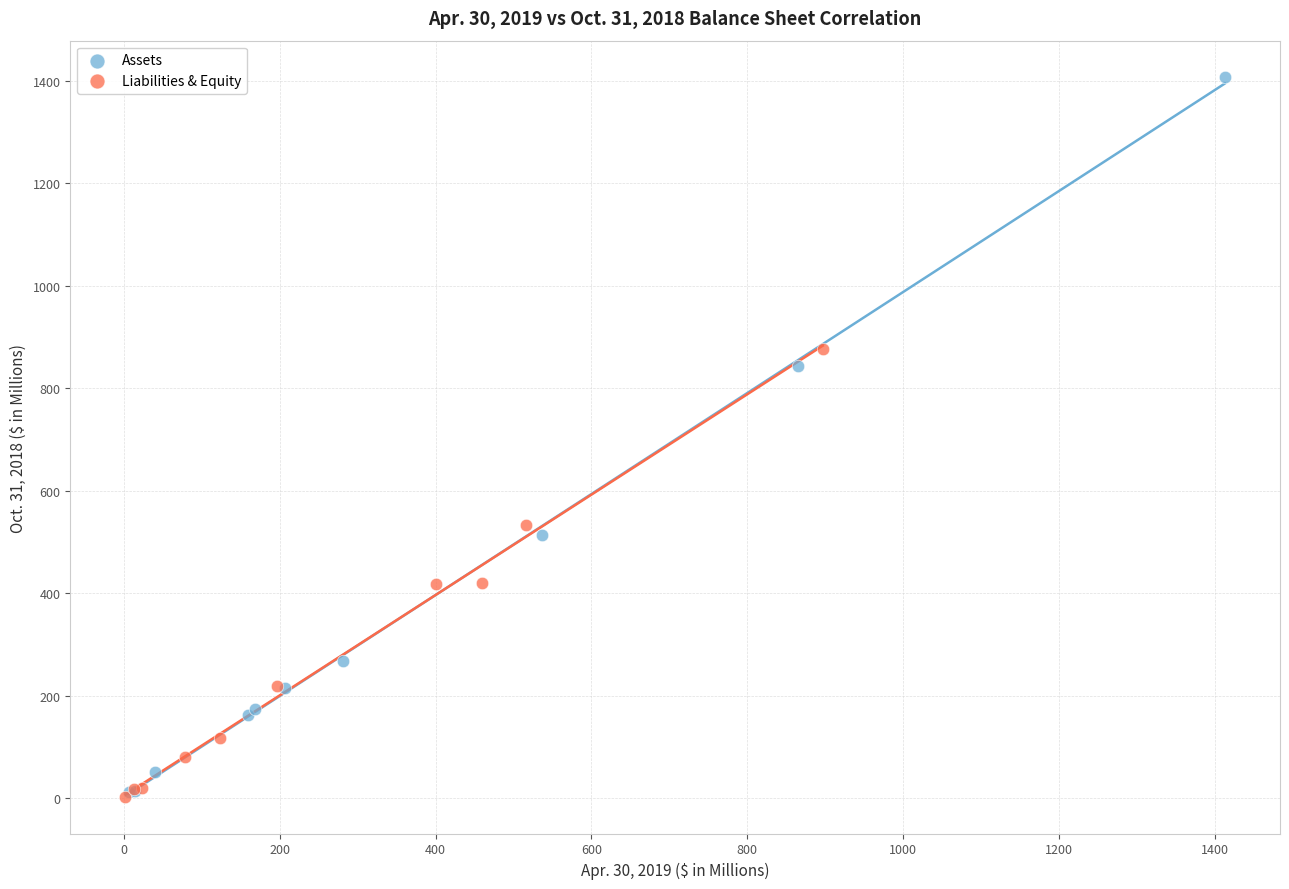

What are all the series names shown in the legend?

Assets, Liabilities & Equity